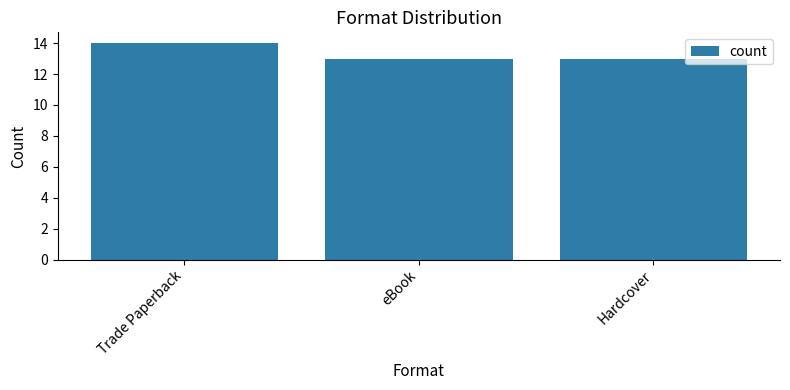

What is the label of the 2nd bar from the right?

eBook